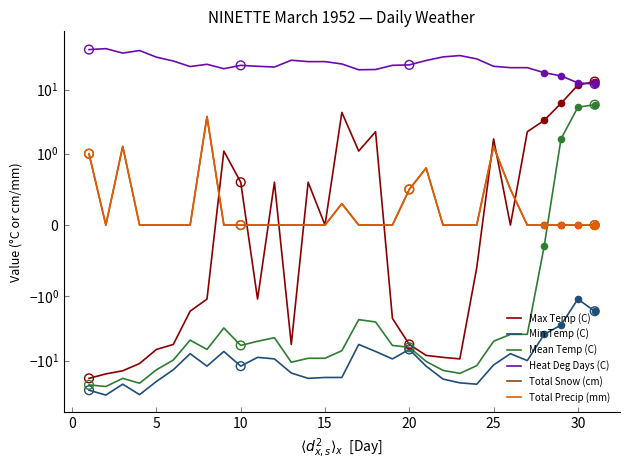

Which series reaches the minimum Y coordinate?

Min Temp (C)